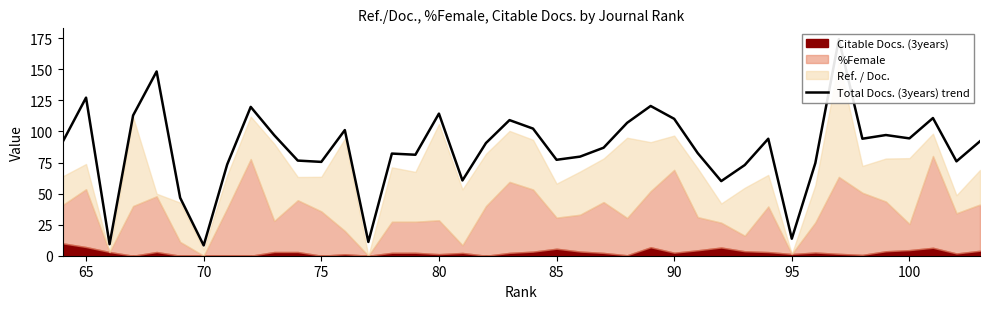

At which category does the data reach its first local peak?

65